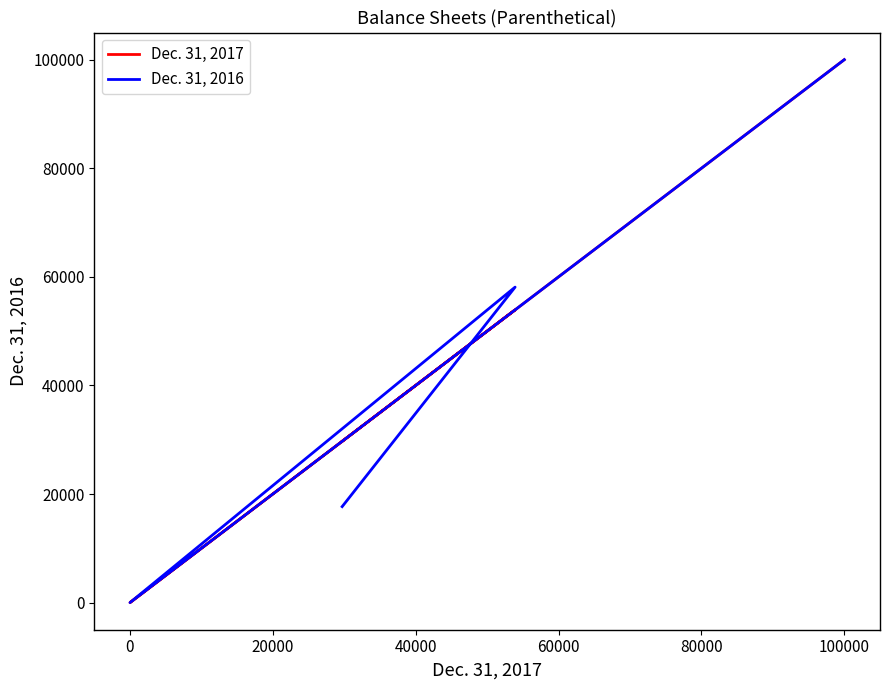

Count the Dec. 31, 2016 values in the range 17677 to 100000.

5